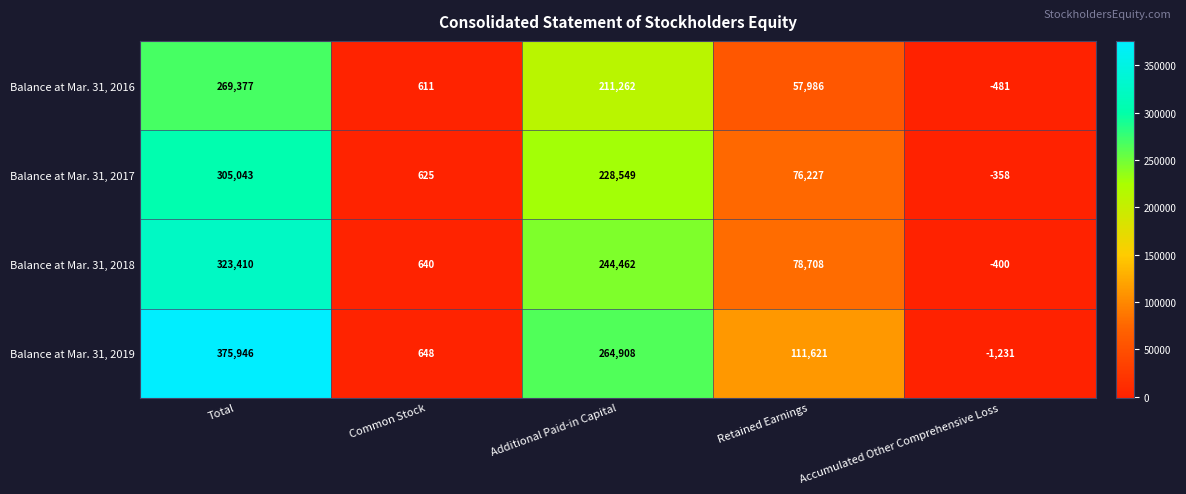

Reading left to right, list all the values displayed in this chart.

Balance at Mar. 31, 2016: Total=269377	Common Stock=611	Additional Paid-in Capital=211262	Retained Earnings=57986	Accumulated Other Comprehensive Loss=-481
Balance at Mar. 31, 2017: Total=305043	Common Stock=625	Additional Paid-in Capital=228549	Retained Earnings=76227	Accumulated Other Comprehensive Loss=-358
Balance at Mar. 31, 2018: Total=323410	Common Stock=640	Additional Paid-in Capital=244462	Retained Earnings=78708	Accumulated Other Comprehensive Loss=-400
Balance at Mar. 31, 2019: Total=375946	Common Stock=648	Additional Paid-in Capital=264908	Retained Earnings=111621	Accumulated Other Comprehensive Loss=-1231